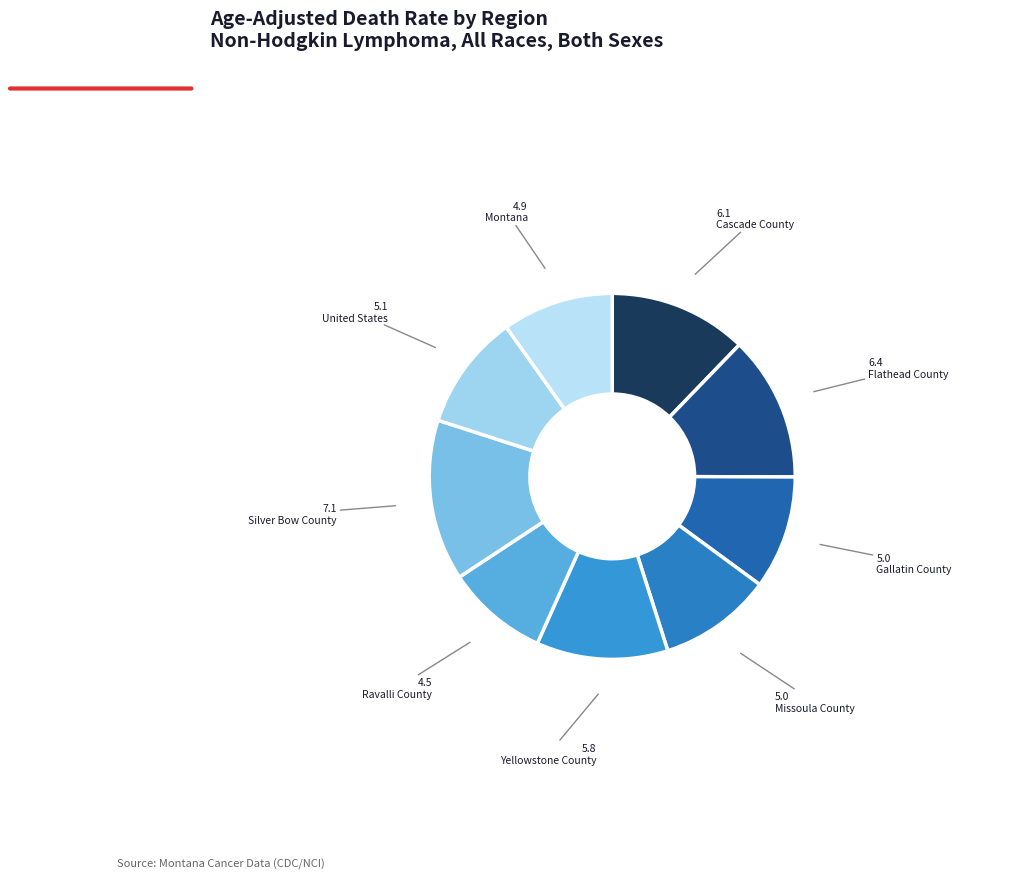

Which category has the biggest portion of the pie?

Silver Bow County